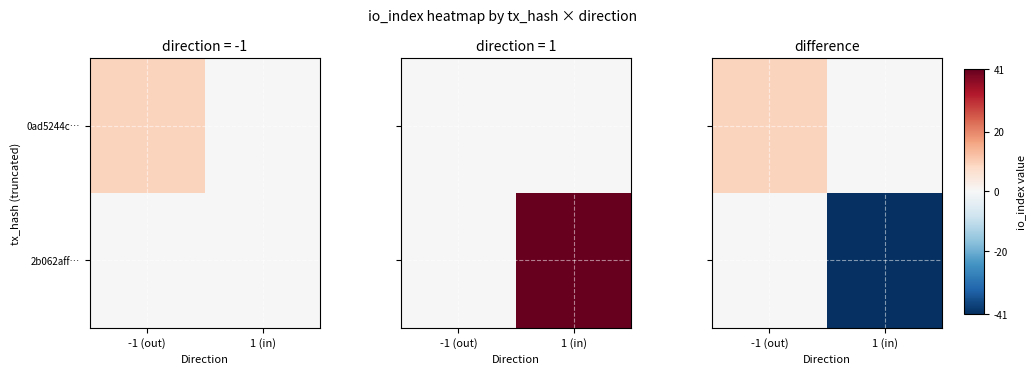

Which label corresponds to the largest value in the chart?

-1 (out)